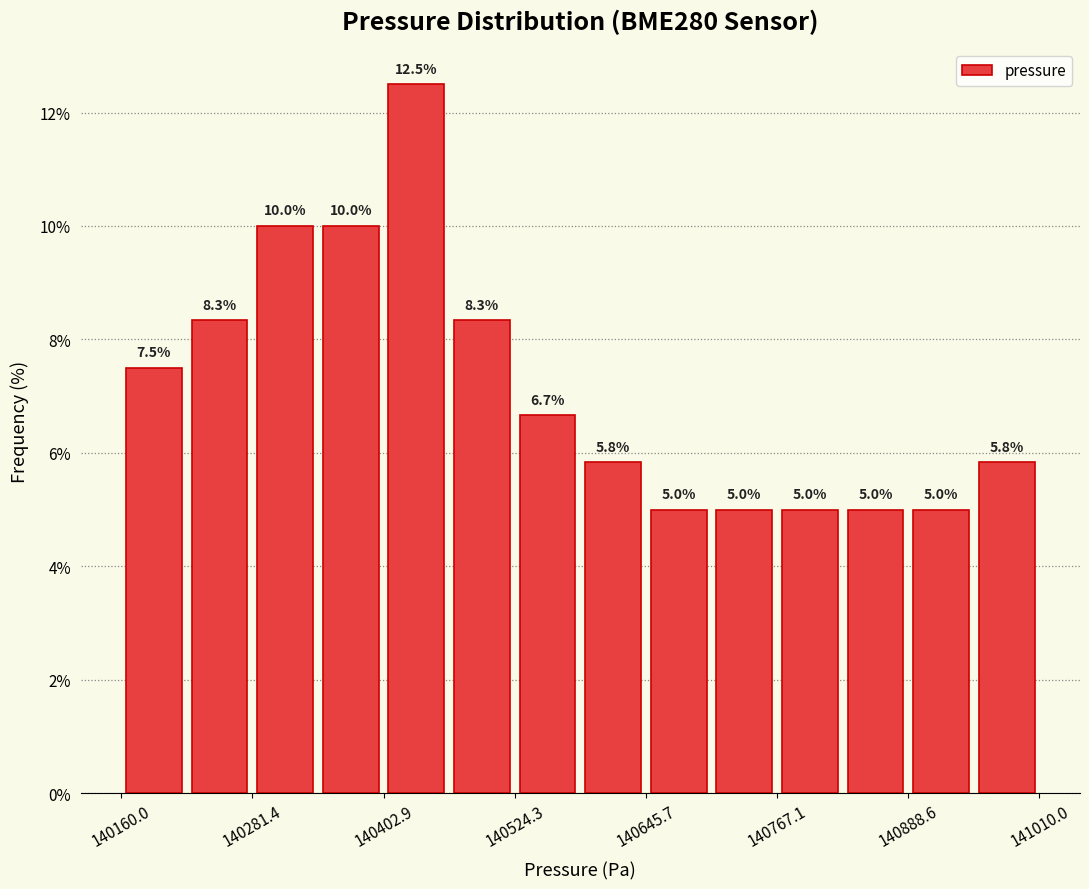

Around what value on the x-axis is the tallest bar? Give the approximate position of its centre, as read against the axis.

140440